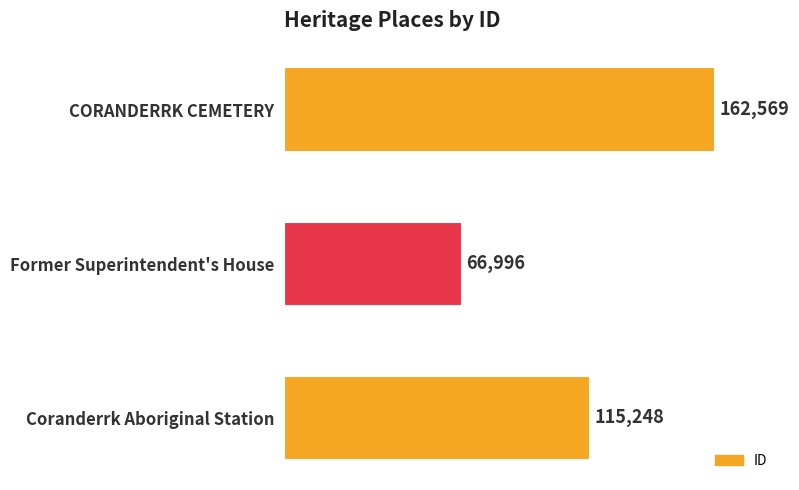

True or false: the data shows 66996 at Former Superintendent's House.

True